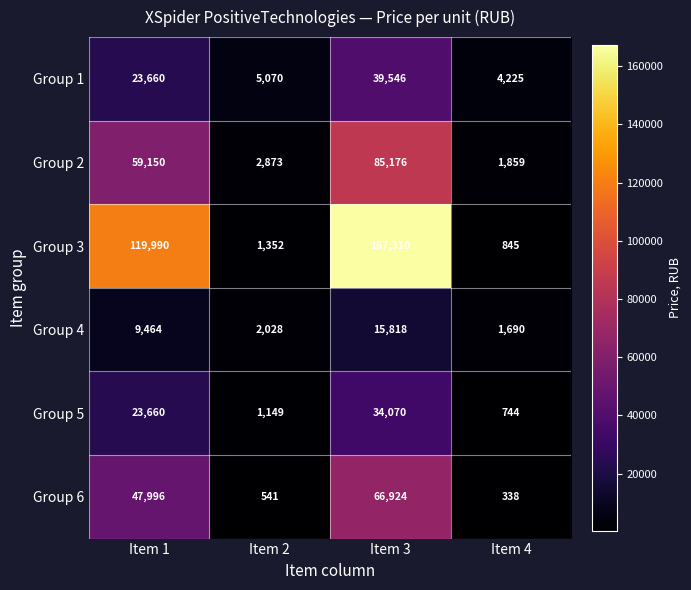

Count the number of data series in this chart.

6